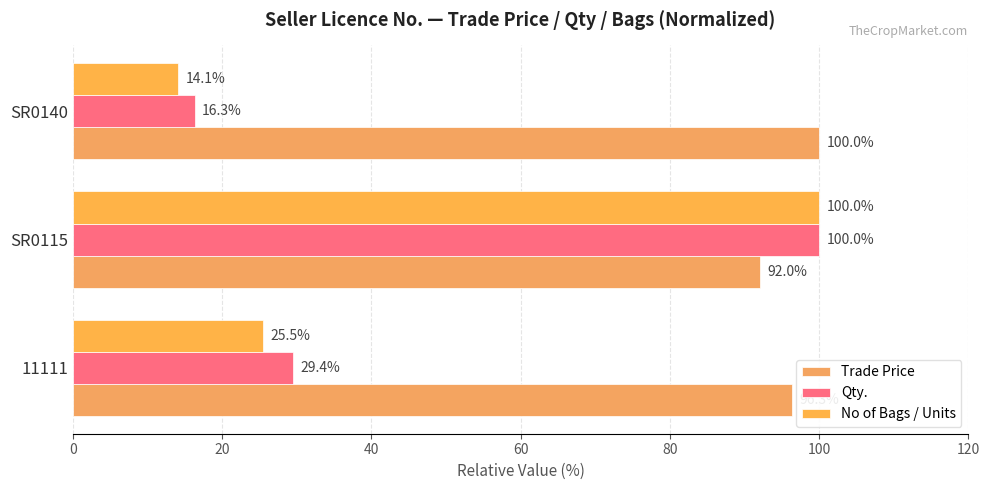

How many values in the Qty. series are below 29?

1